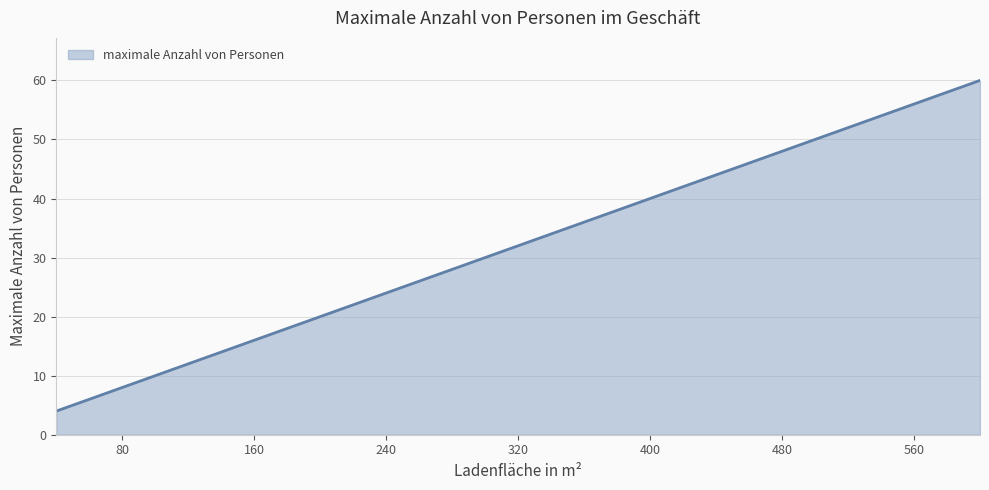

How many lines are shown in the chart?

1